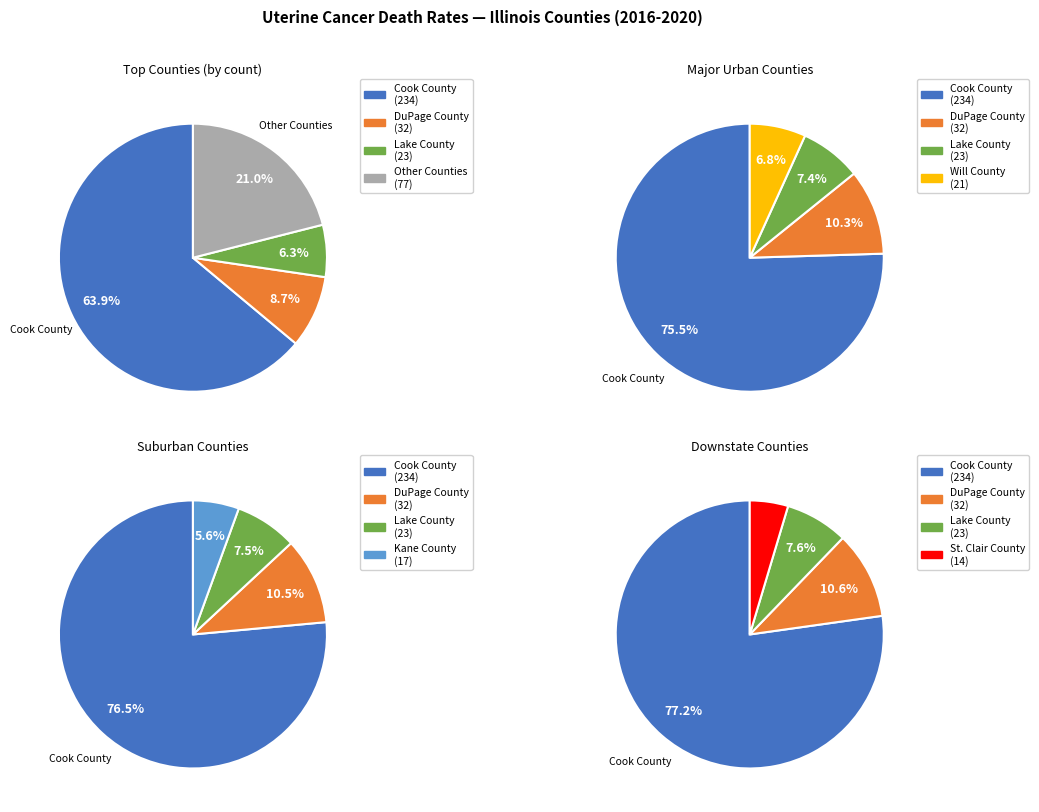

What is the change in value from Lake County to Kane County?

-6